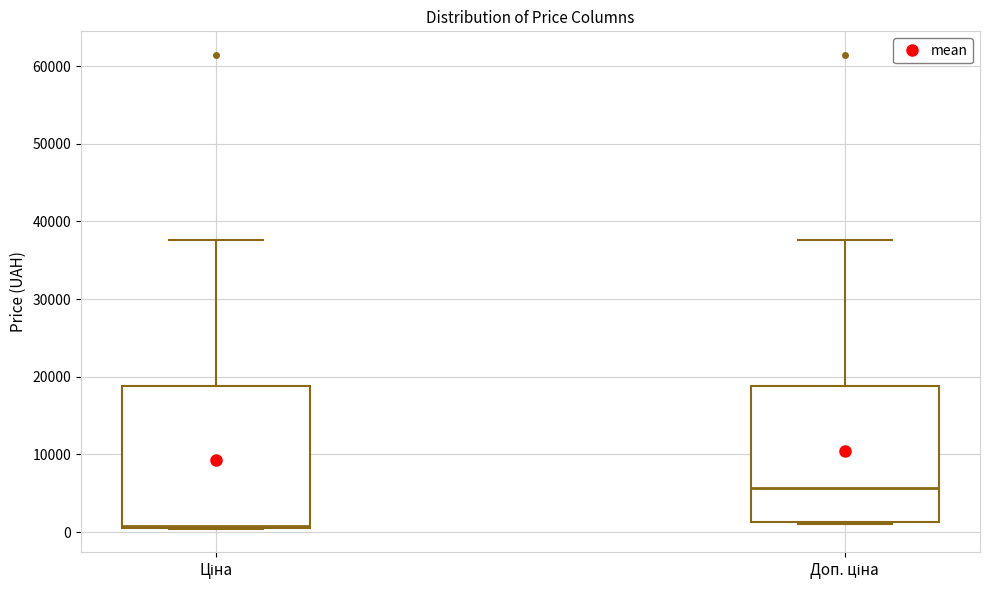

Reading left to right, read every box against the y-axis: the position of its median line, the range the box covers, and the ends of its whiskers. The values are not printed on the chart, so give them approximately, as read against the axis.

Ціна: median 1000, box 1000 to 19000, whiskers 0 to 38000
Доп. ціна: median 6000, box 1000 to 19000, whiskers 1000 to 38000